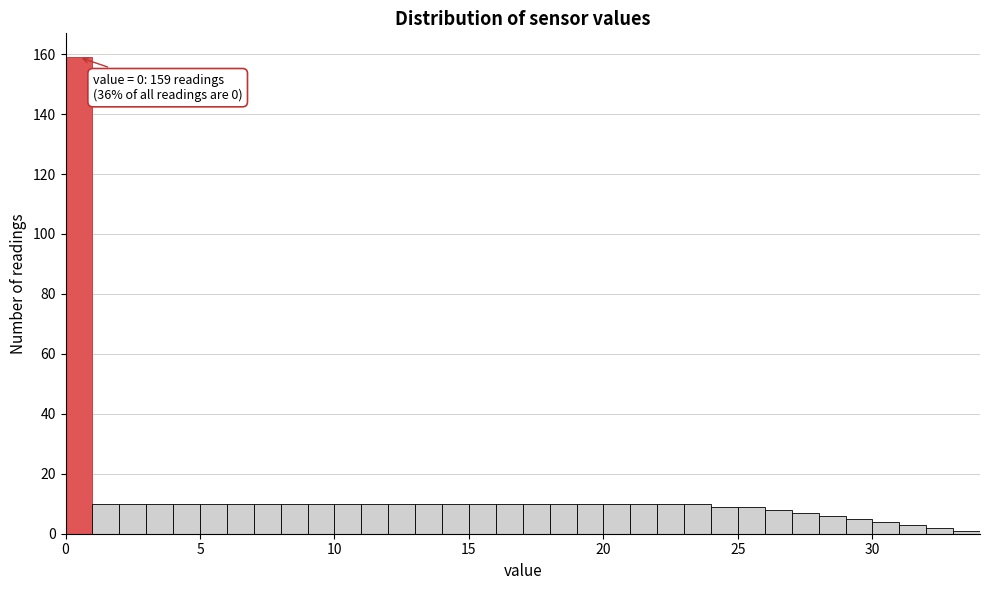

Around what value on the x-axis is the tallest bar? Give the approximate position of its centre, as read against the axis.

0.5